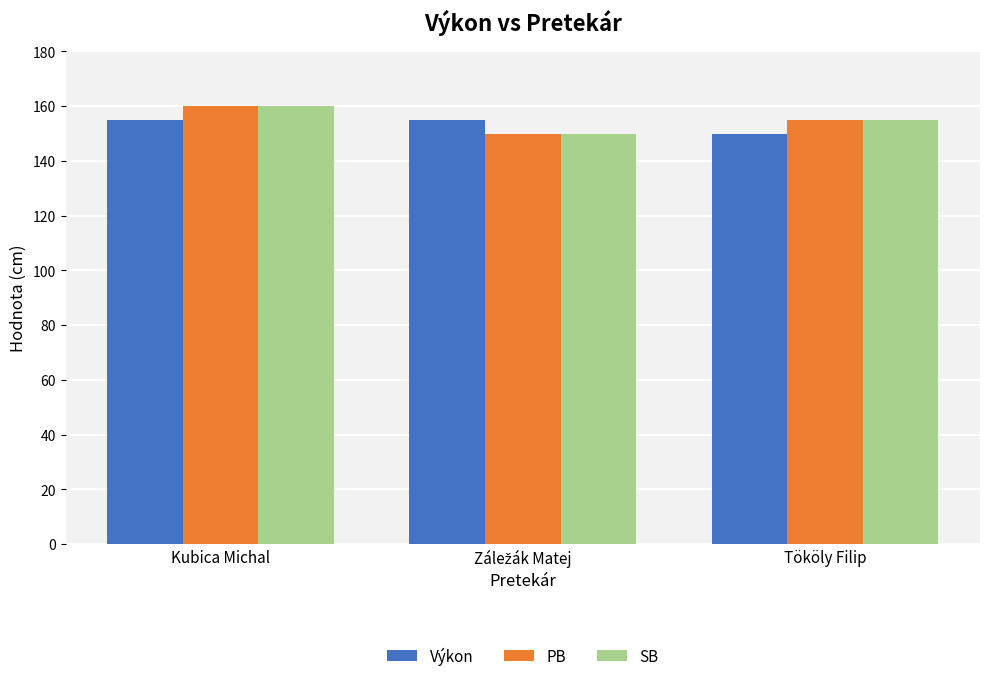

Reading left to right, list all the values displayed in this chart.

Výkon: 155	155	150
PB: 160	150	155
SB: 160	150	155